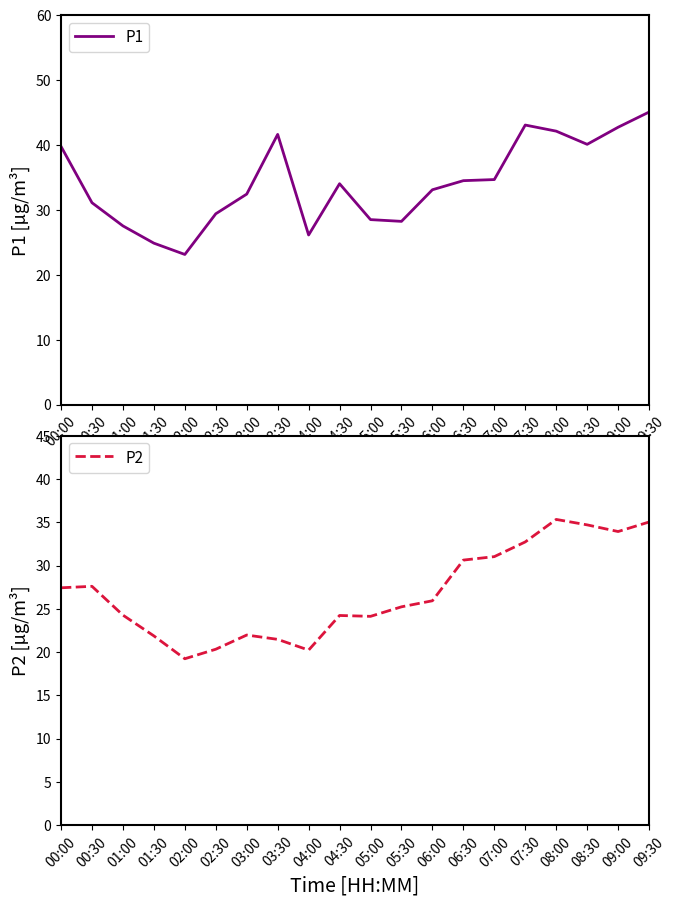

True or false: P1 and P2 cross at least once.

False